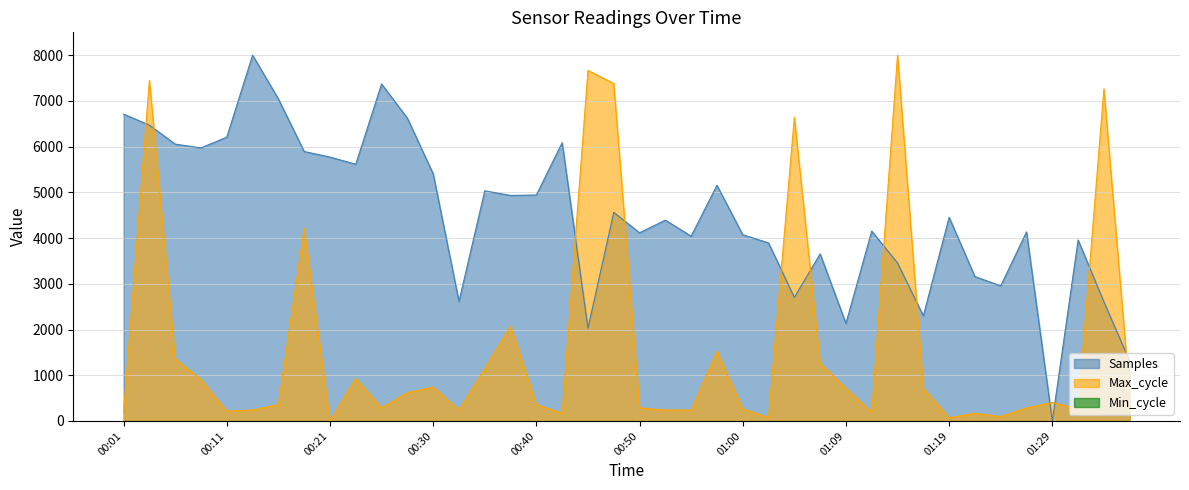

The Max_cycle series shows 738.1 at 00:30. True or false?

True